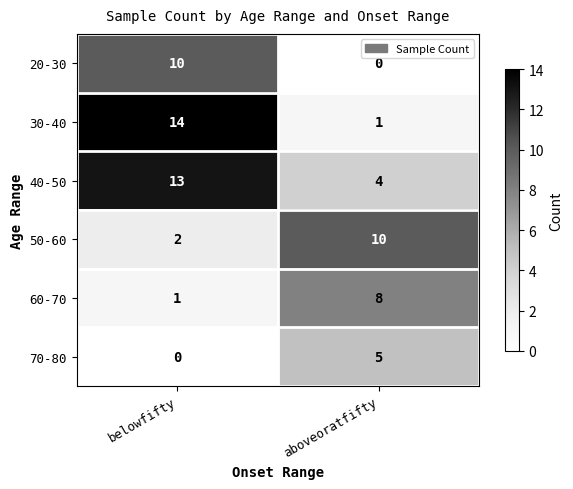

What is the approximate value of 20-30 at belowfifty?

10